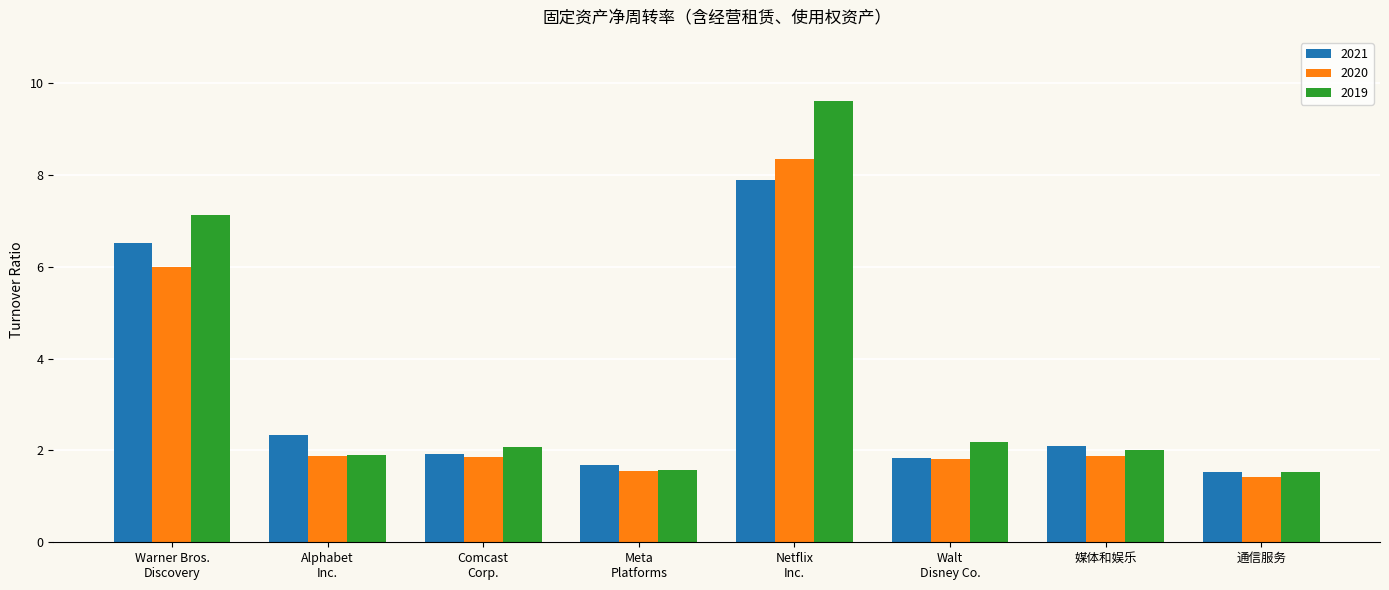

What is the total value across all series at 通信服务?

4.5